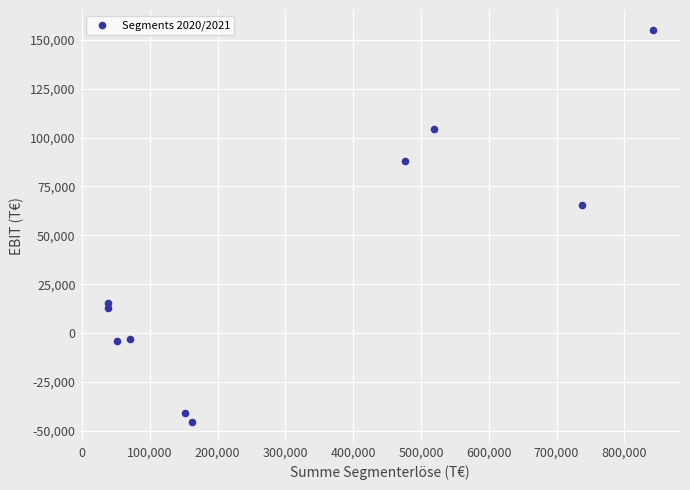

What is the range of Y values (max minus min)?

200985